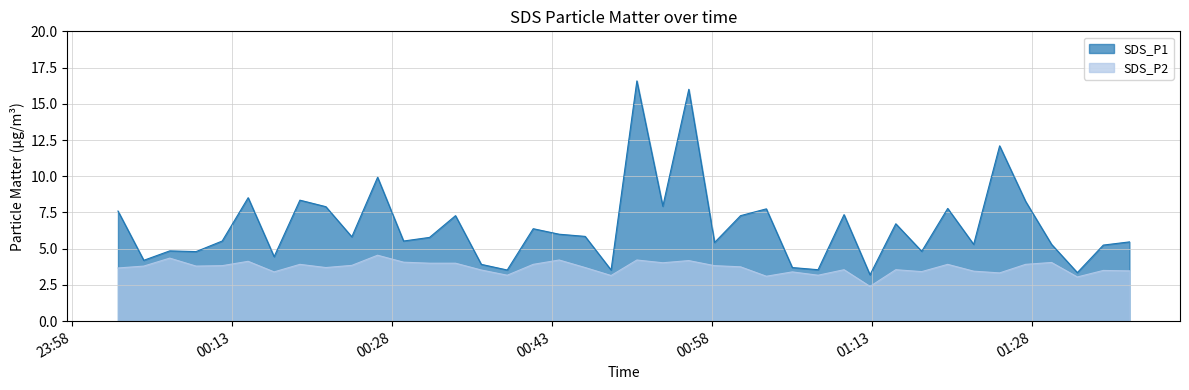

At which category does SDS_P1 reach its first local valley?

2022/02/13 00:04:43